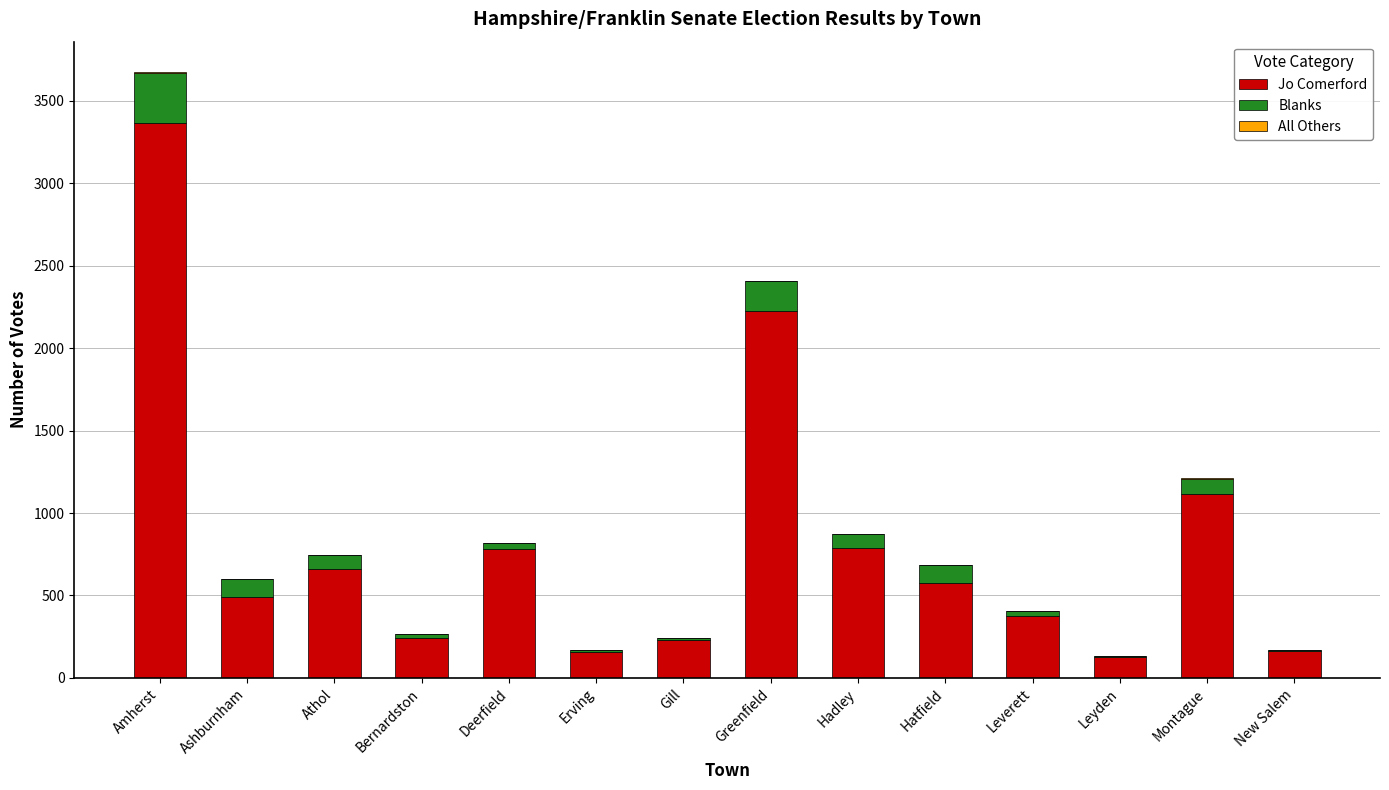

Count the number of data series in this chart.

3